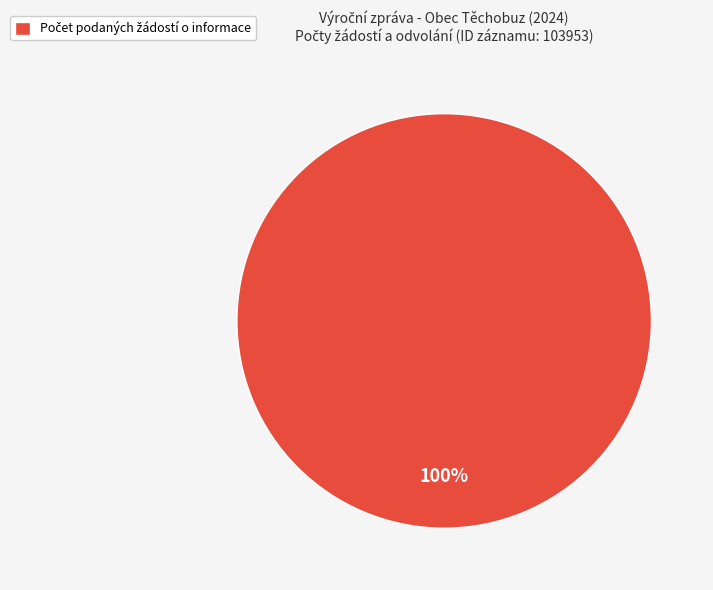

How many segments does this pie chart have?

1